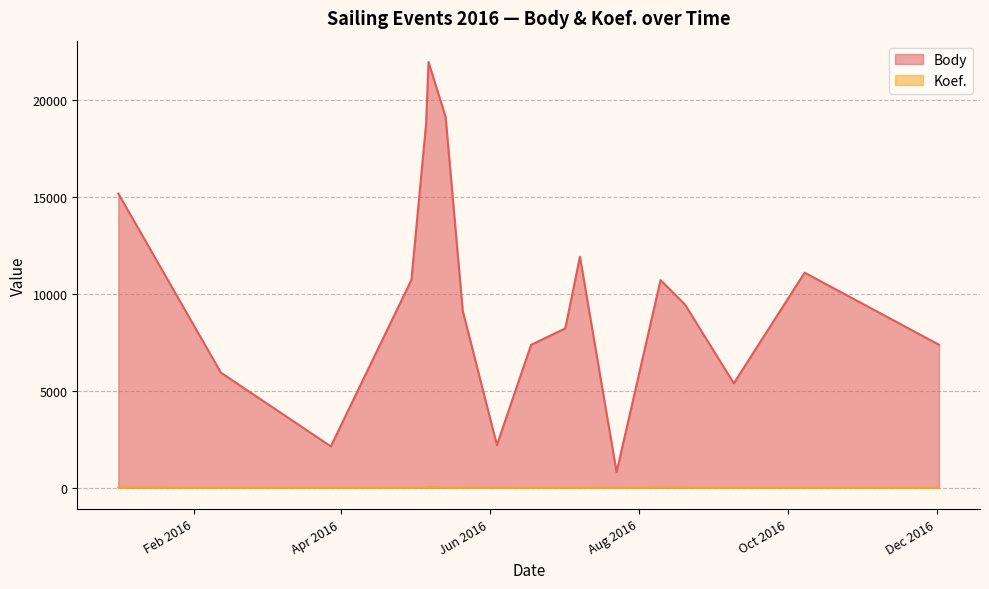

What is the average value of the Koef. series?

13